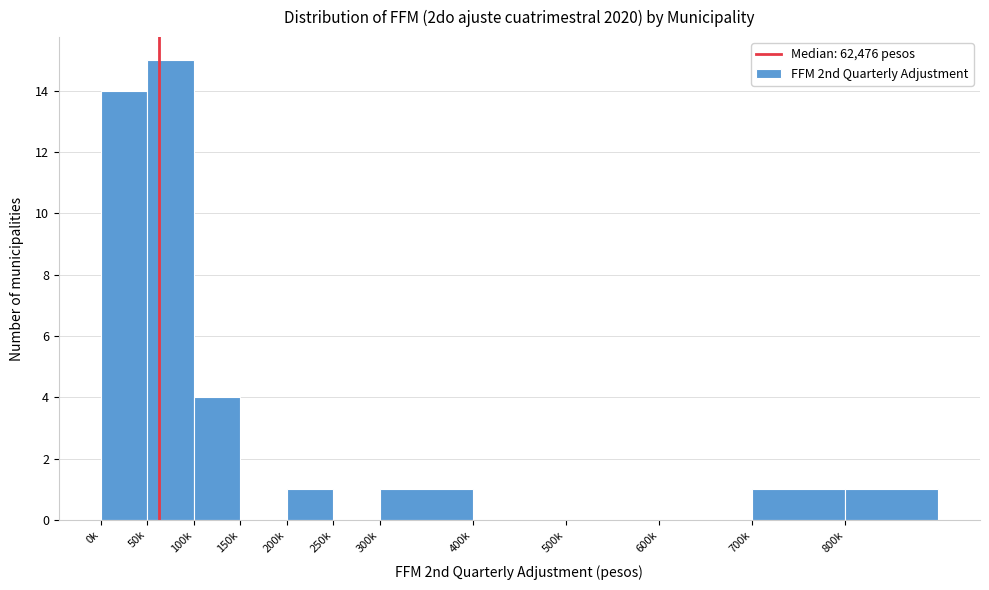

Reading left to right, list all the values displayed in this chart.

0k=14	50k=15	100k=4	150k=0	200k=1	250k=0	300k=1	400k=0	500k=0	600k=0	700k=1	800k=1